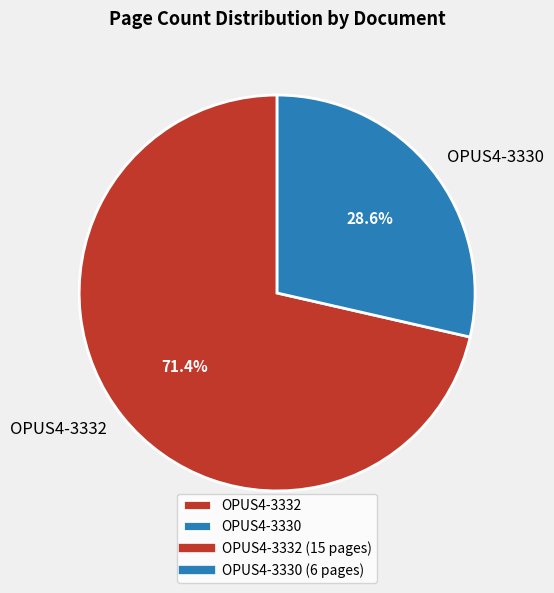

To the nearest percent, what percentage of the pie is OPUS4-3330?

29%